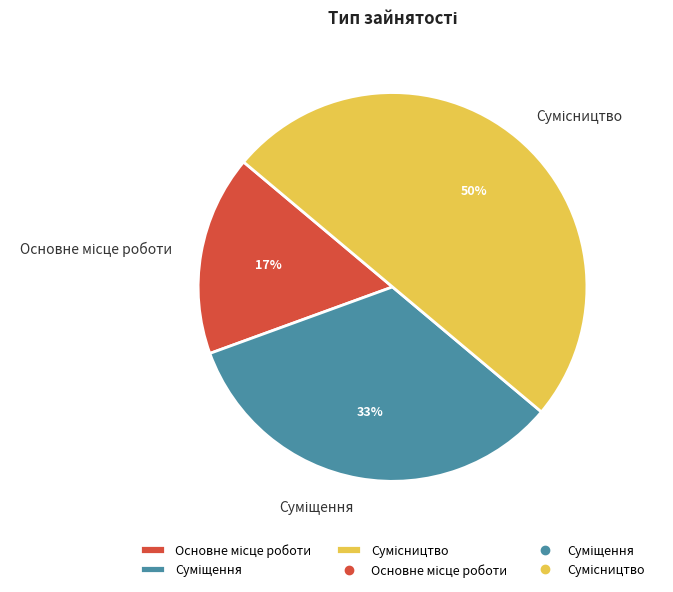

To the nearest percent, what is the difference between the largest and smallest slice percentages?

33%